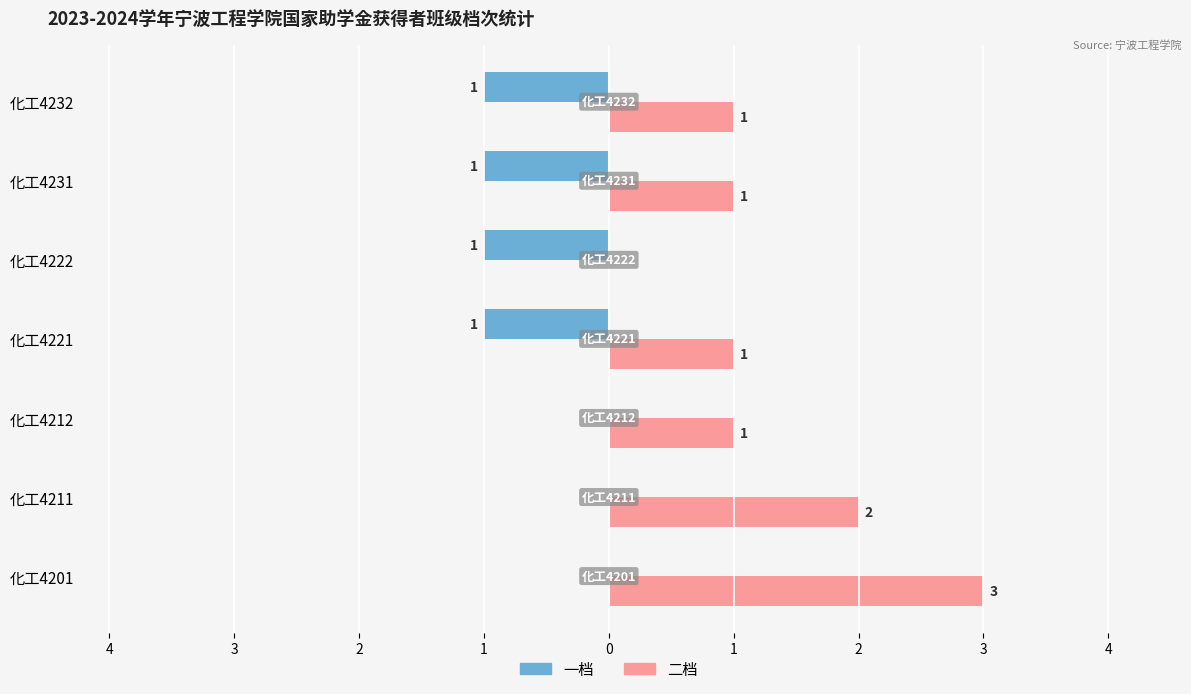

What are all the series names shown in the legend?

一档, 二档